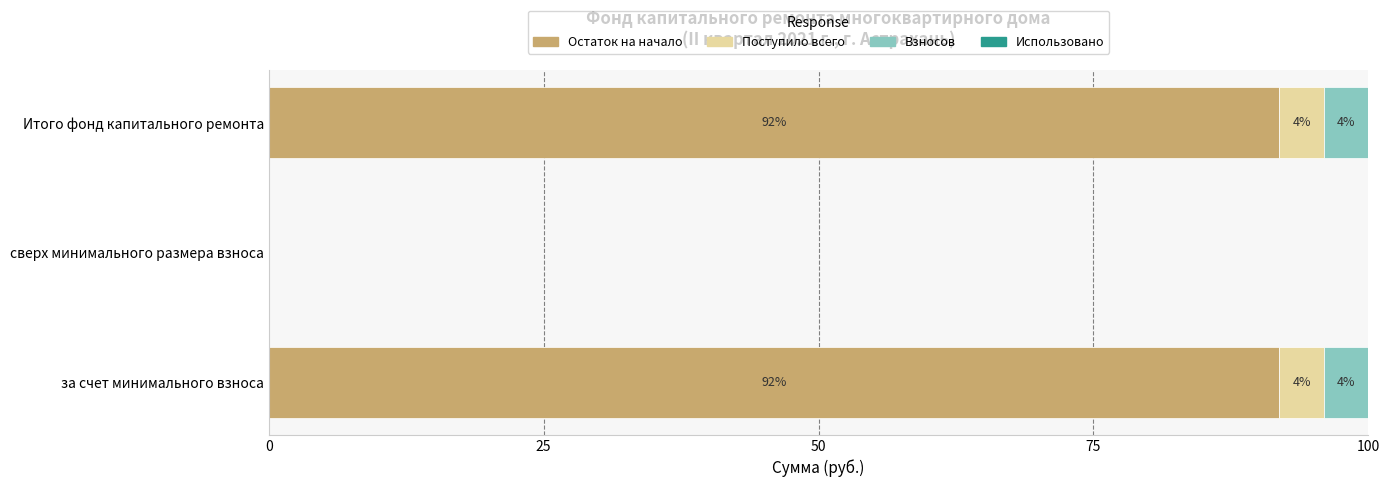

Is it true that Остаток на начало equals 91.9 at за счет минимального взноса?

True